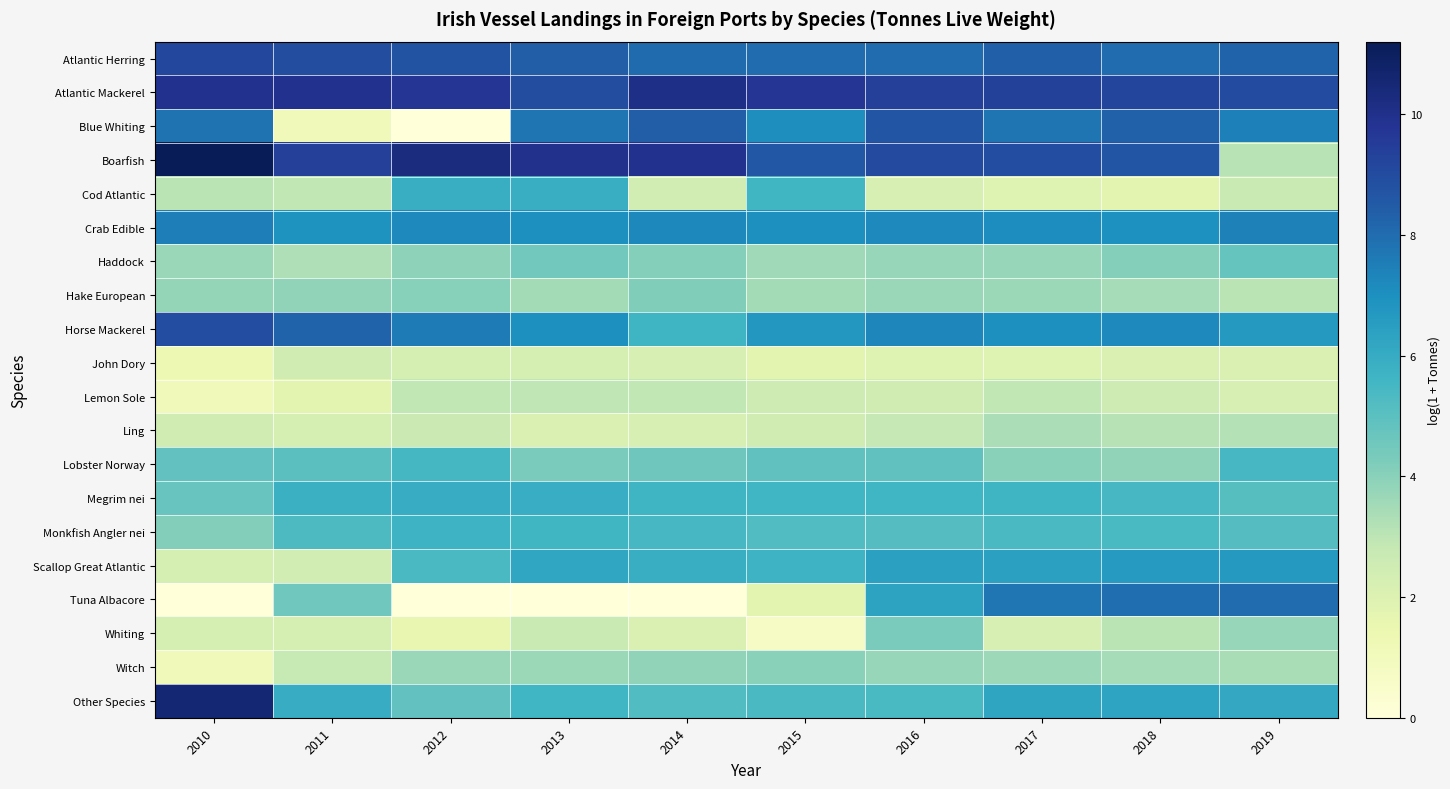

List the series in order of their peak value, highest first.

Boarfish, Other Species, Atlantic Mackerel, Atlantic Herring, Horse Mackerel, Blue Whiting, Tuna Albacore, Crab Edible, Scallop Great Atlantic, Megrim nei, Cod Atlantic, Monkfish Angler nei, Lobster Norway, Haddock, Whiting, Hake European, Witch, Ling, Lemon Sole, John Dory